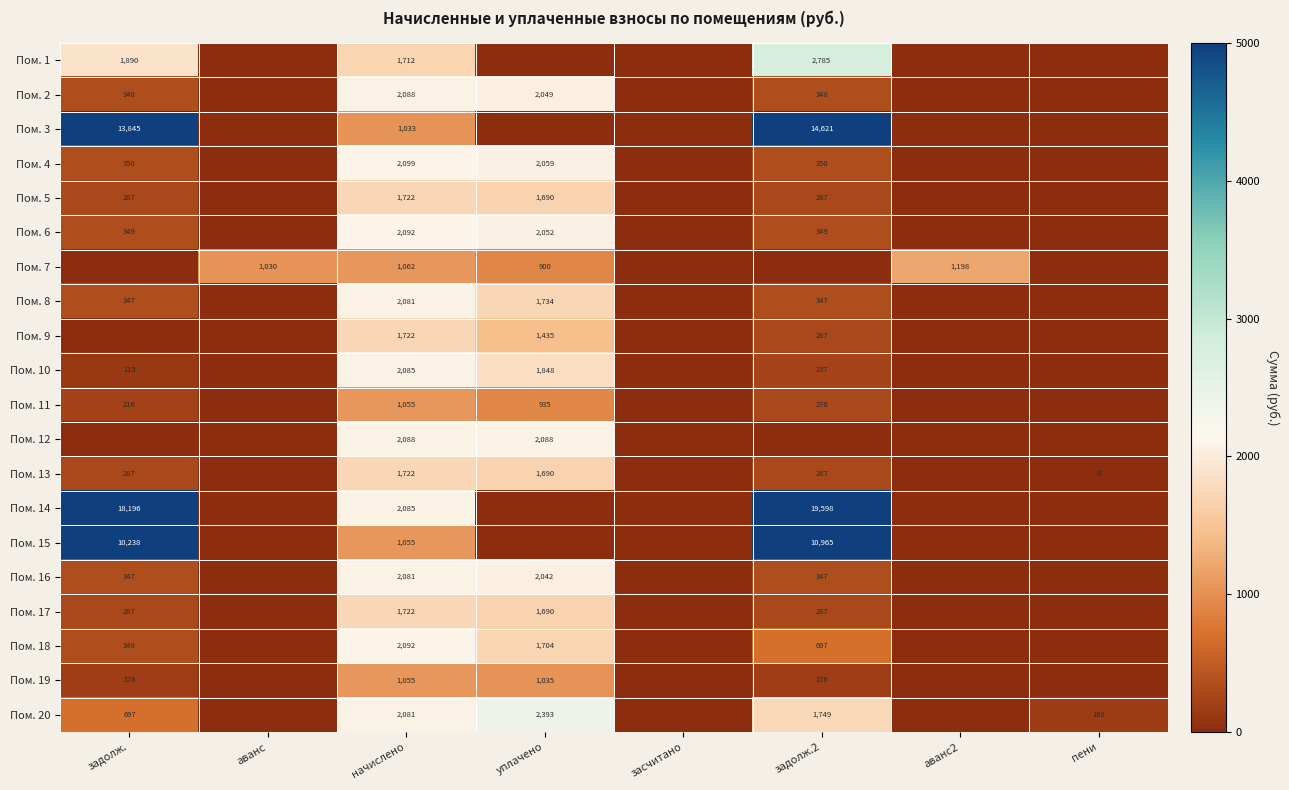

True or false: Пом. 7 has a value of 211 at аванс.

False